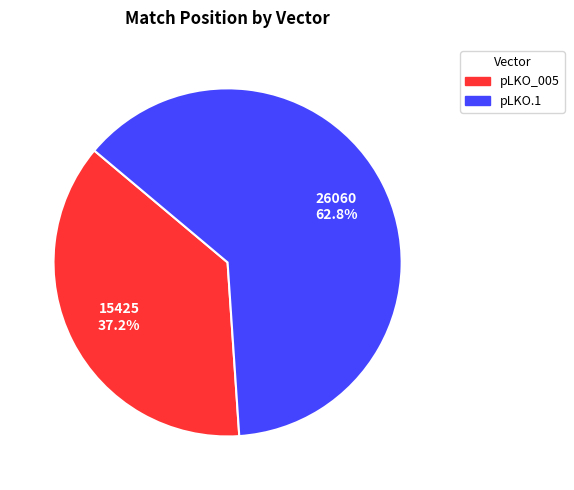

Does any single category account for the majority?

Yes